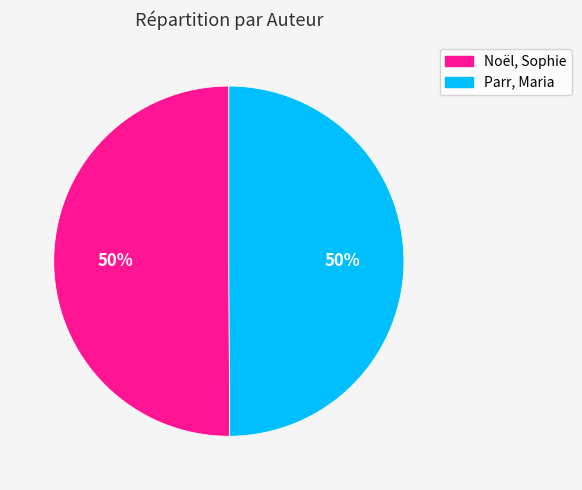

To the nearest percent, what portion does Noël, Sophie represent?

50%